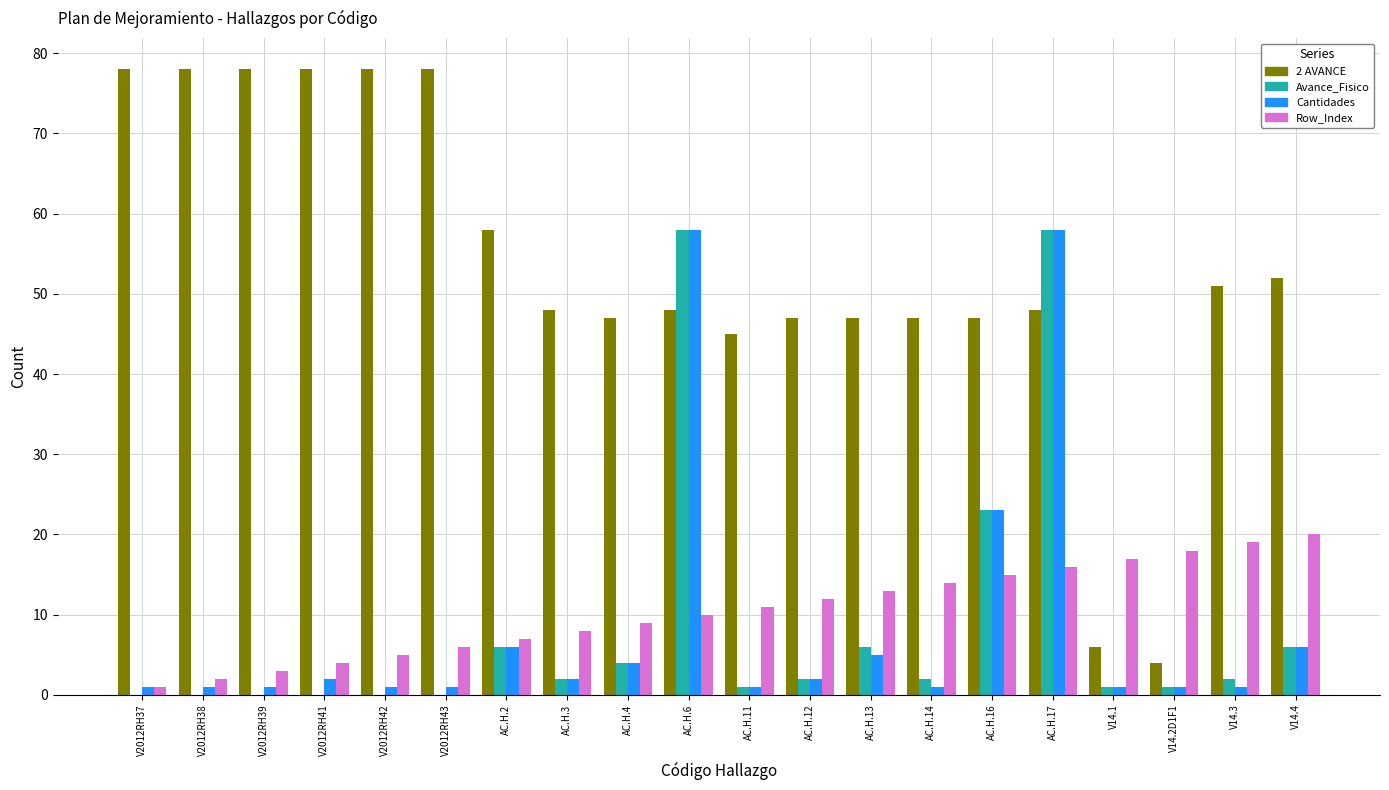

What is the highest value of the Avance_Fisico series?

58